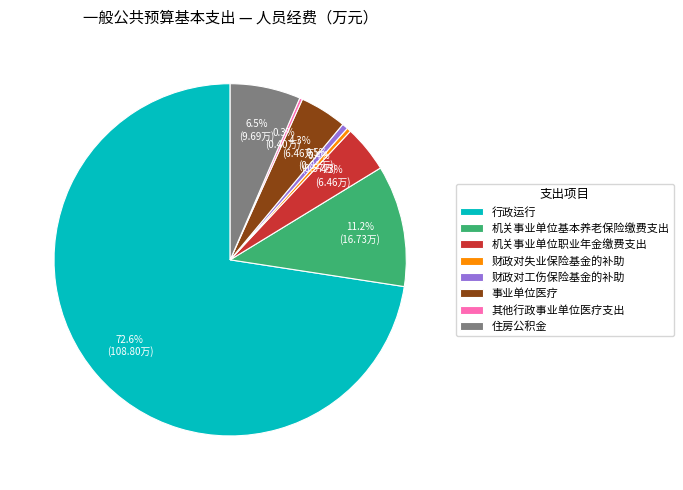

Is there a majority slice in this chart?

Yes